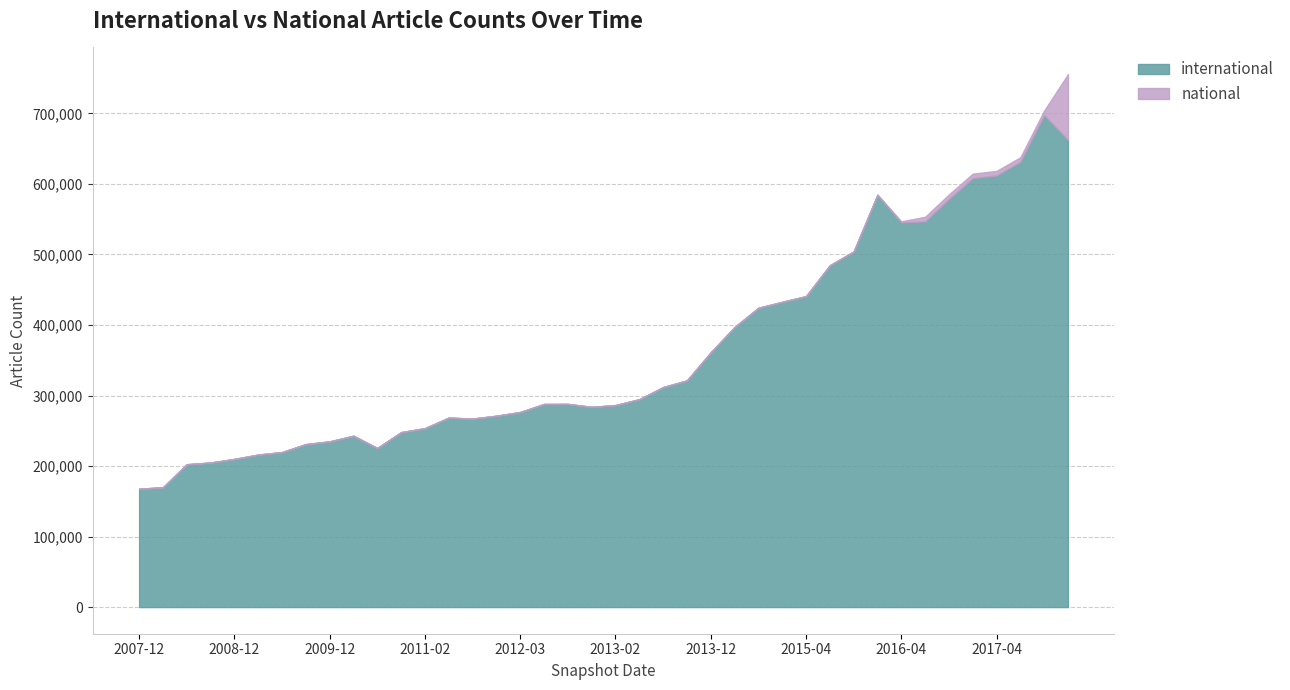

True or false: national has more than 2 points higher than both neighbors.

False